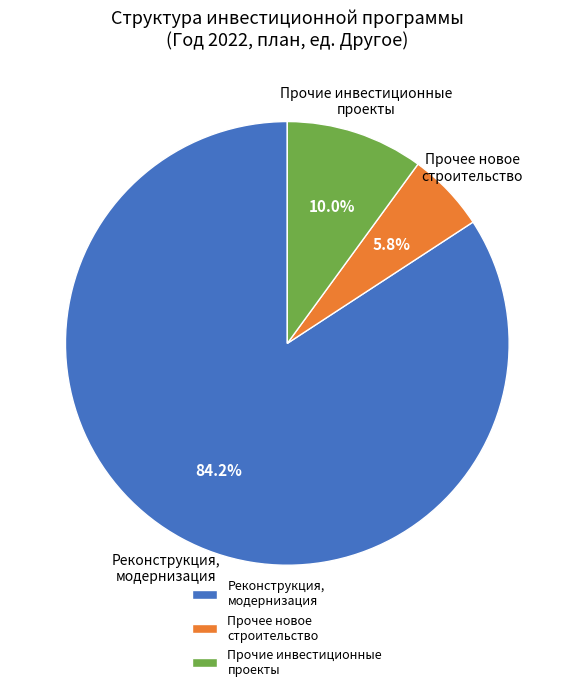

Between Реконструкция, модернизация and Прочие инвестиционные проекты, which is larger?

Реконструкция, модернизация